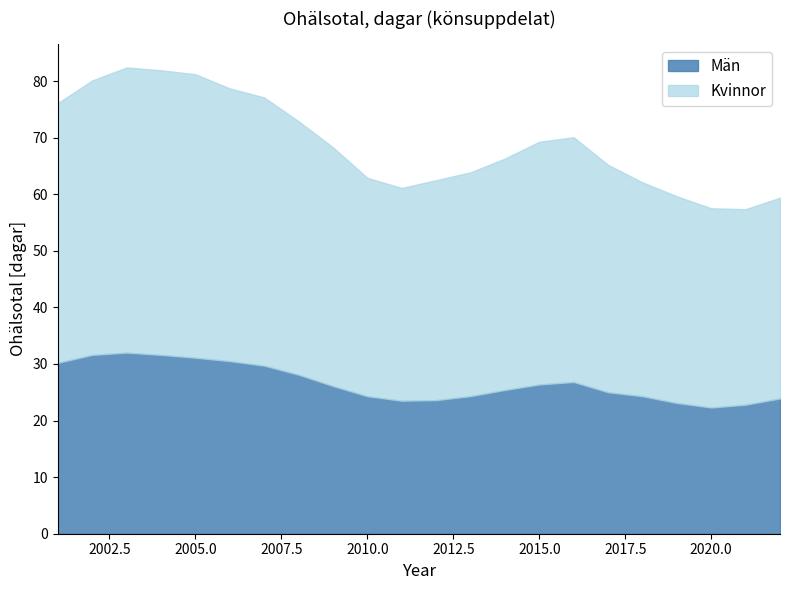

Does the chart have visible grid lines?

No